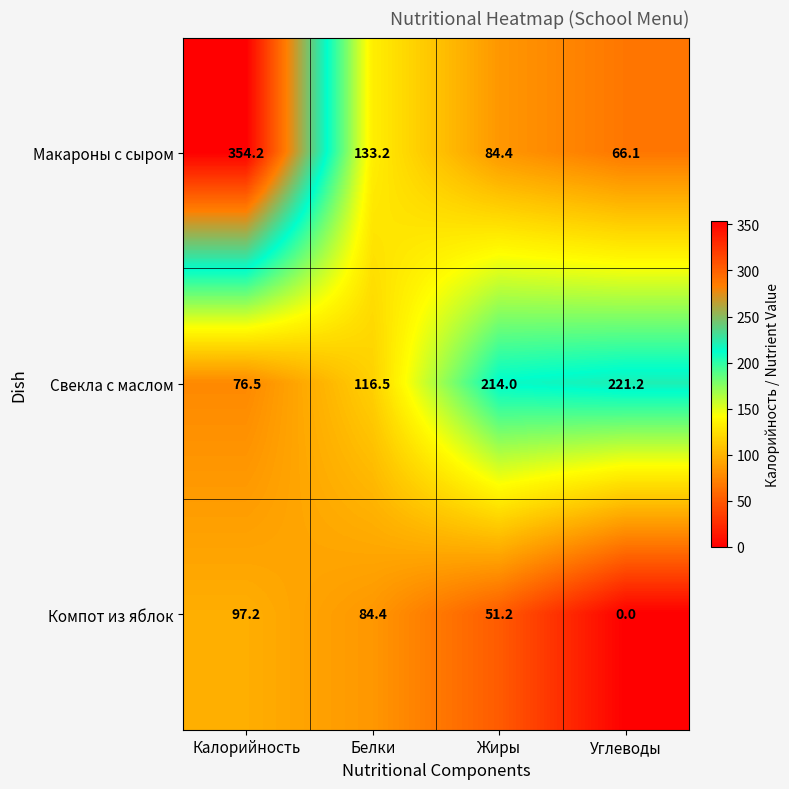

Rank the series at Жиры from highest to lowest value.

Свекла с маслом, Макароны с сыром, Компот из яблок